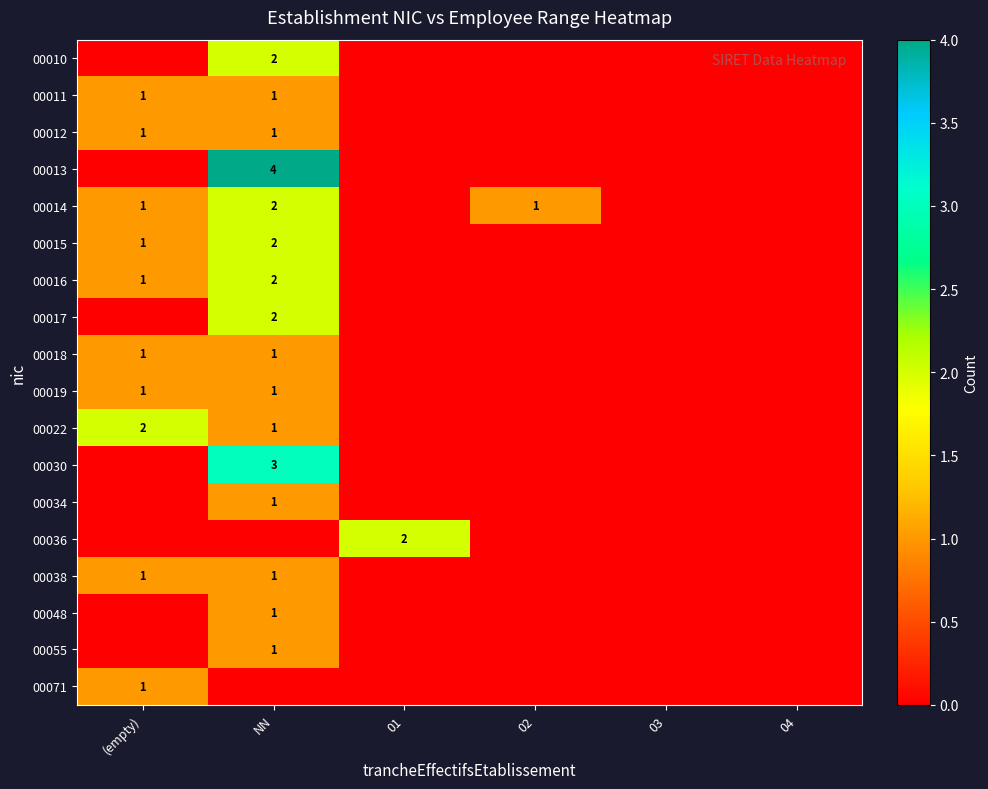

Count the 00036 values in the range 0 to 1.

5